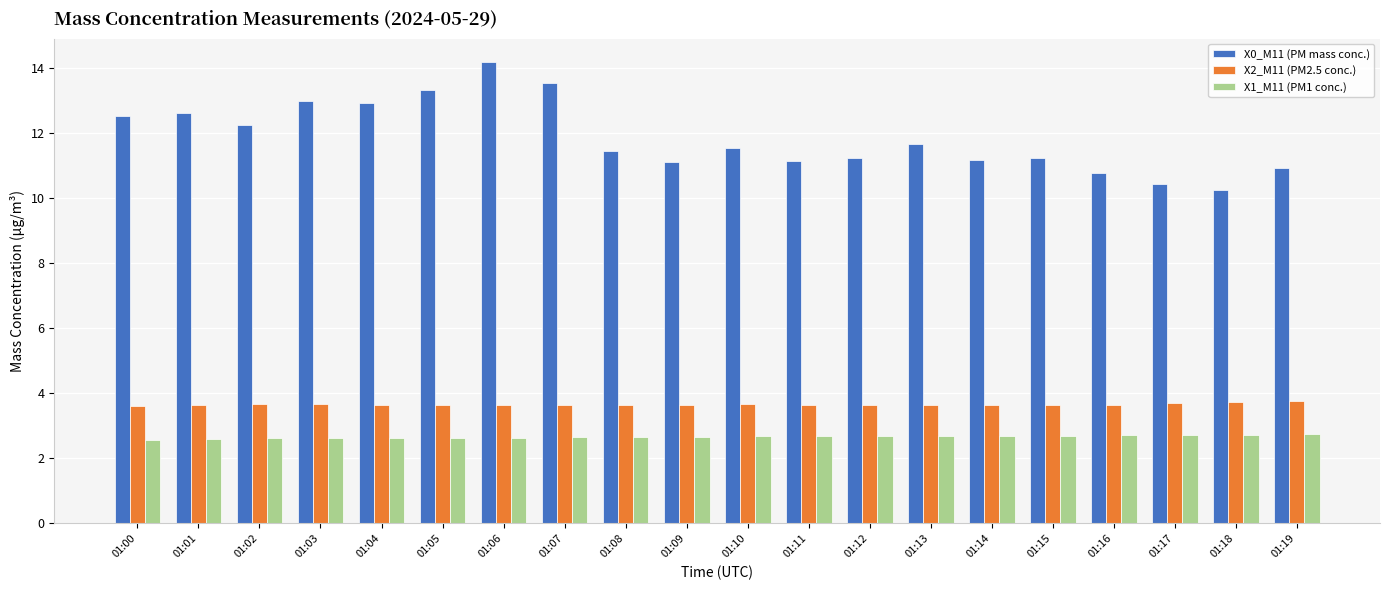

At how many categories does at least one series exceed 2?

20